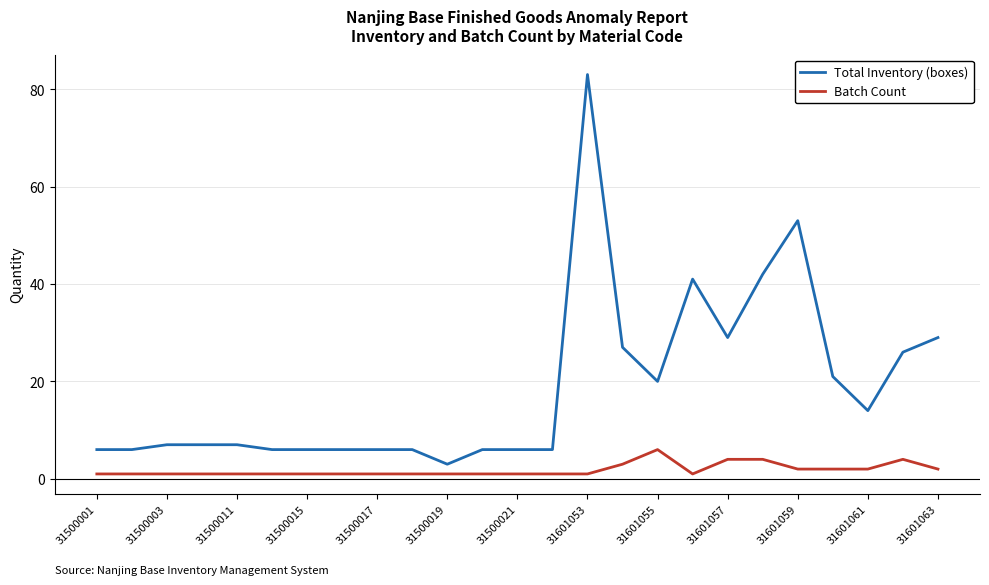

True or false: Total Inventory (boxes) and Batch Count intersect in this chart.

False